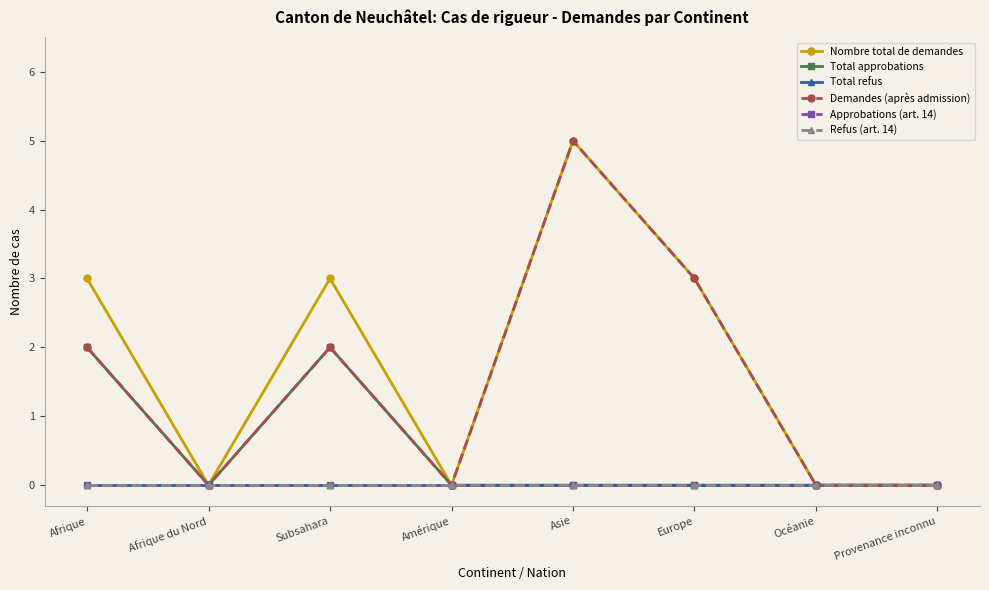

Does the chart have visible grid lines?

No